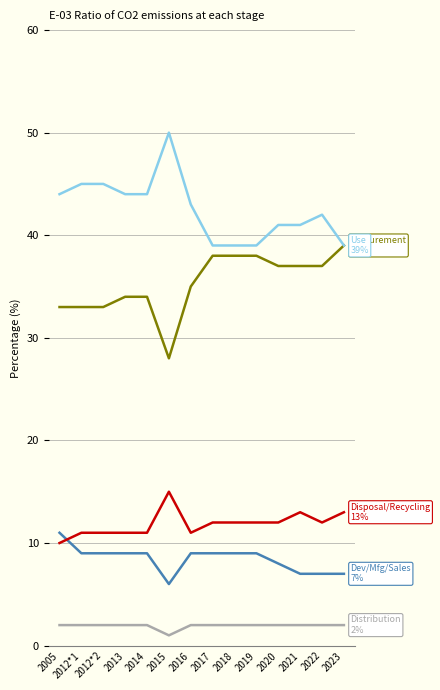

What position from the right is 2021?

3